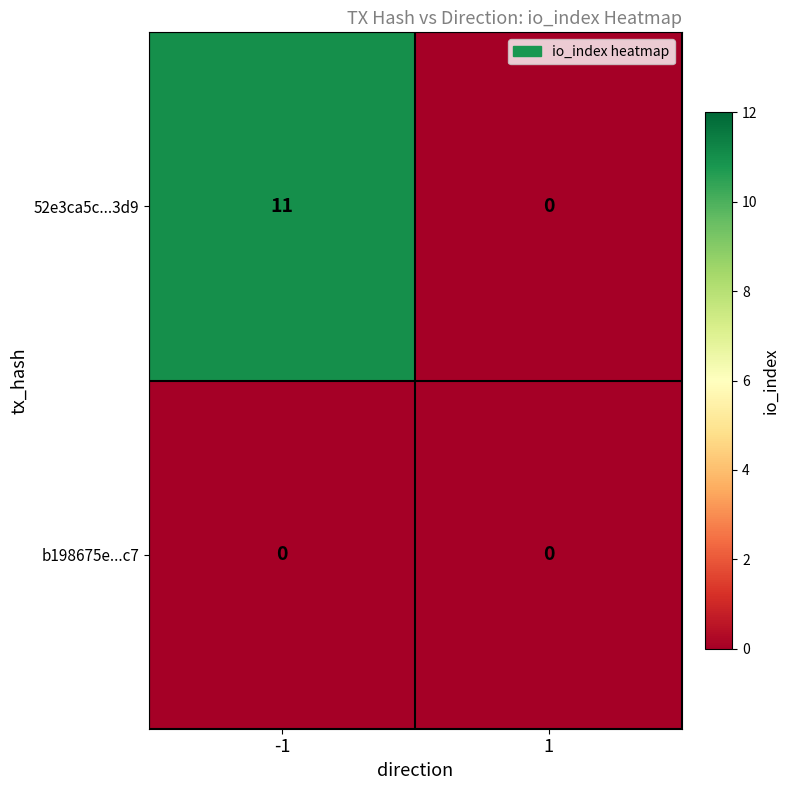

Which series has the widest spread of values?

52e3ca5c...3d9